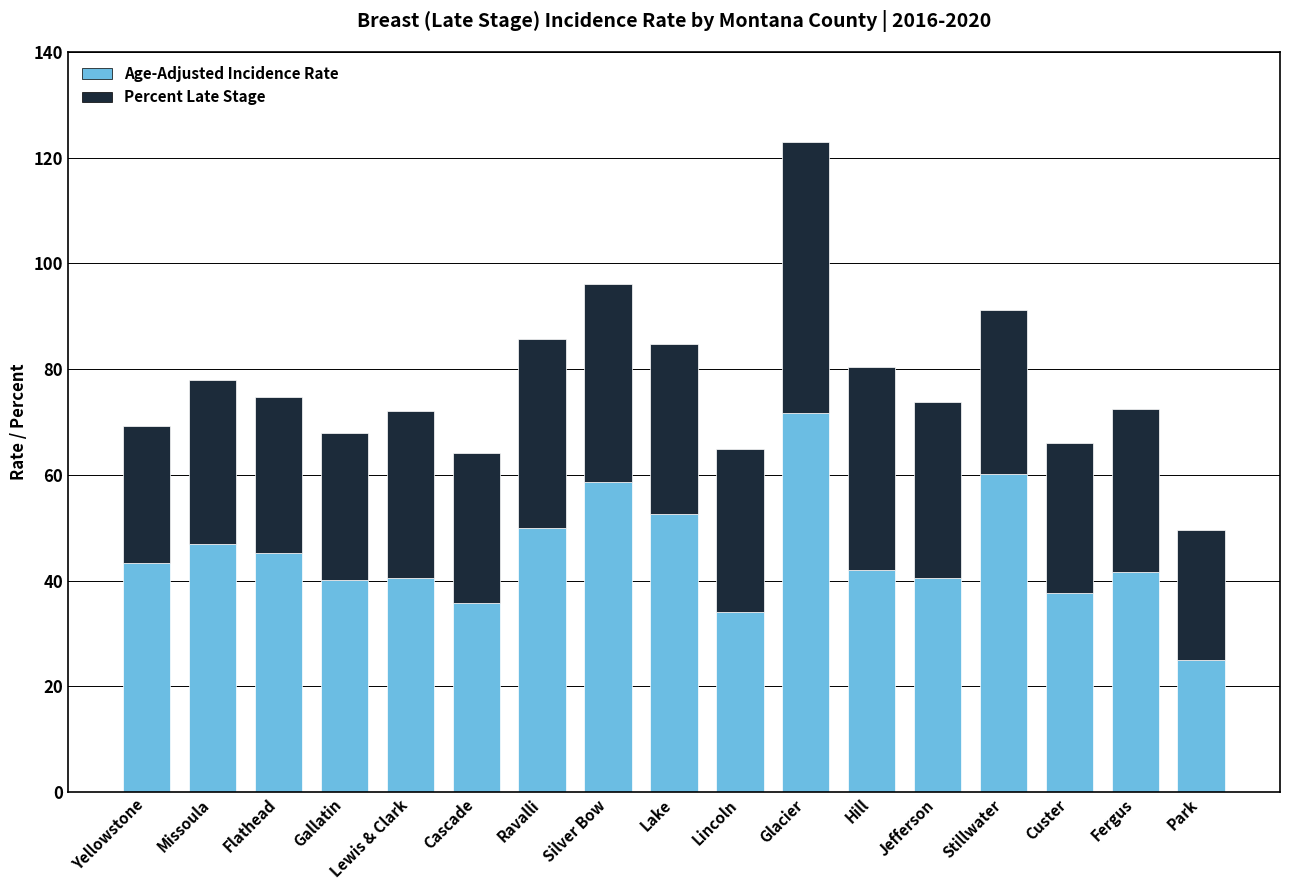

Are the bars horizontal?

No